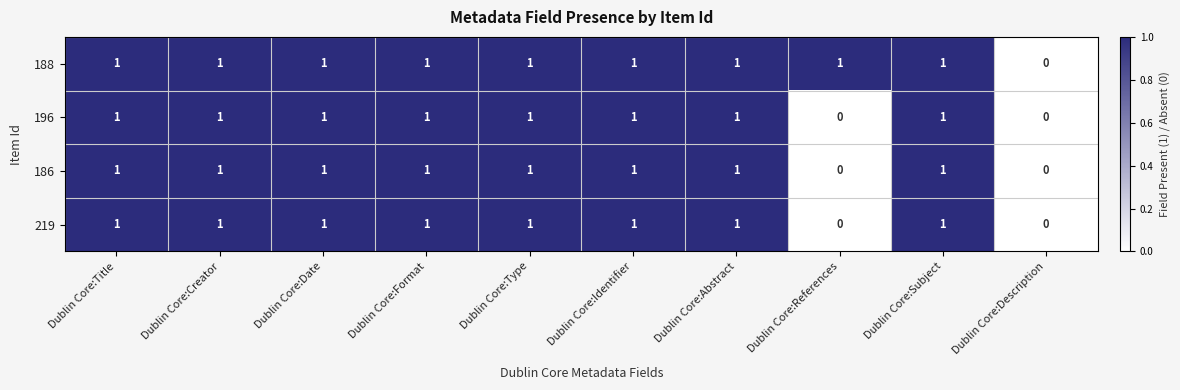

What is the total value across all series at Dublin Core:Subject?

4